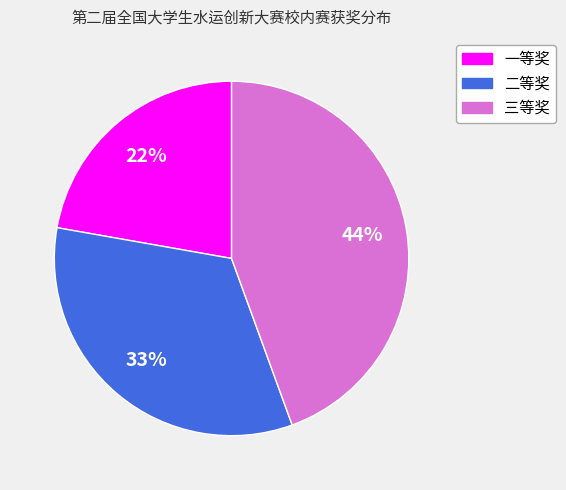

True or false: 一等奖 accounts for 22% of the total.

True